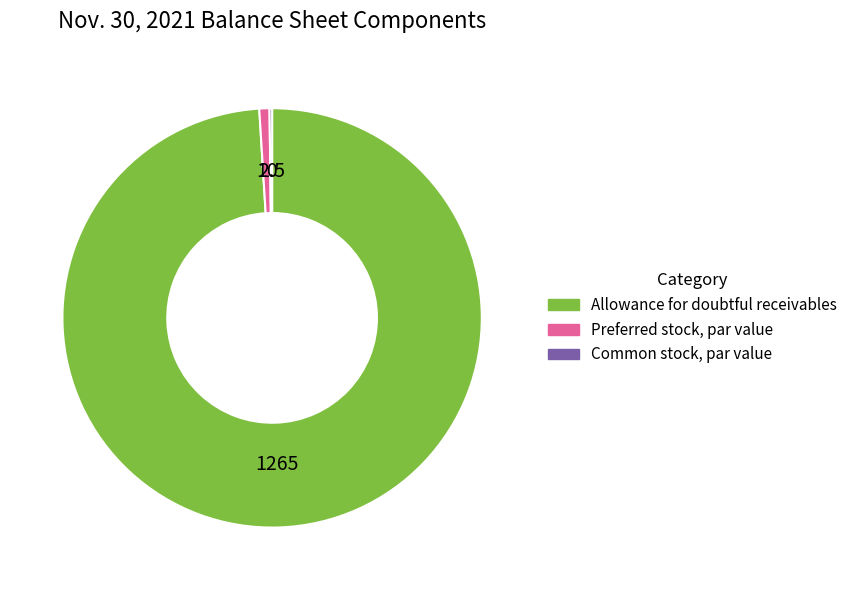

True or false: Allowance for doubtful receivables accounts for 99% of the total.

True